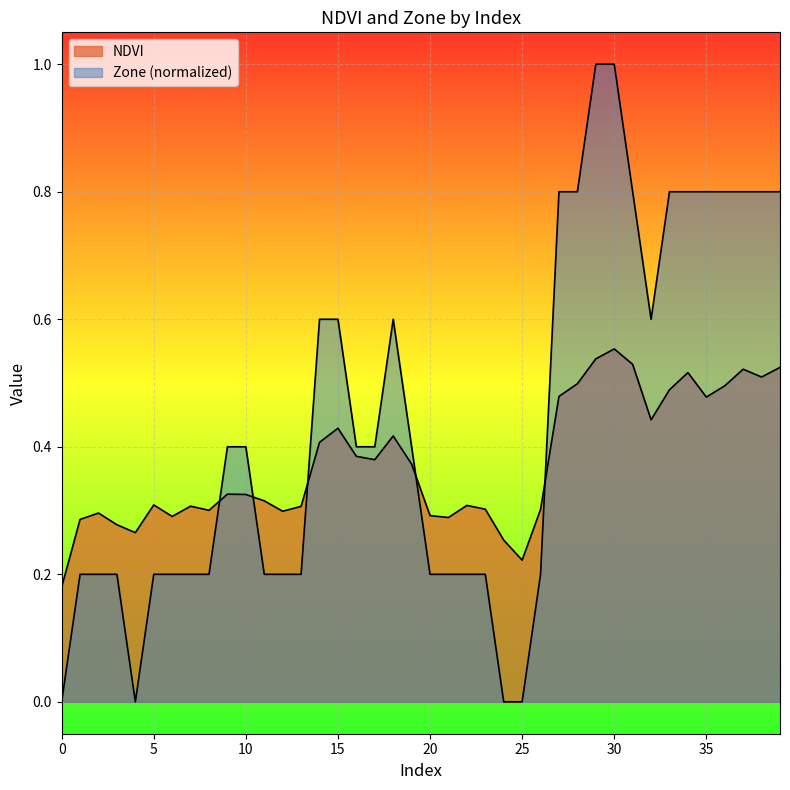

What is the value of the NDVI point at the 11th from the left?

0.3